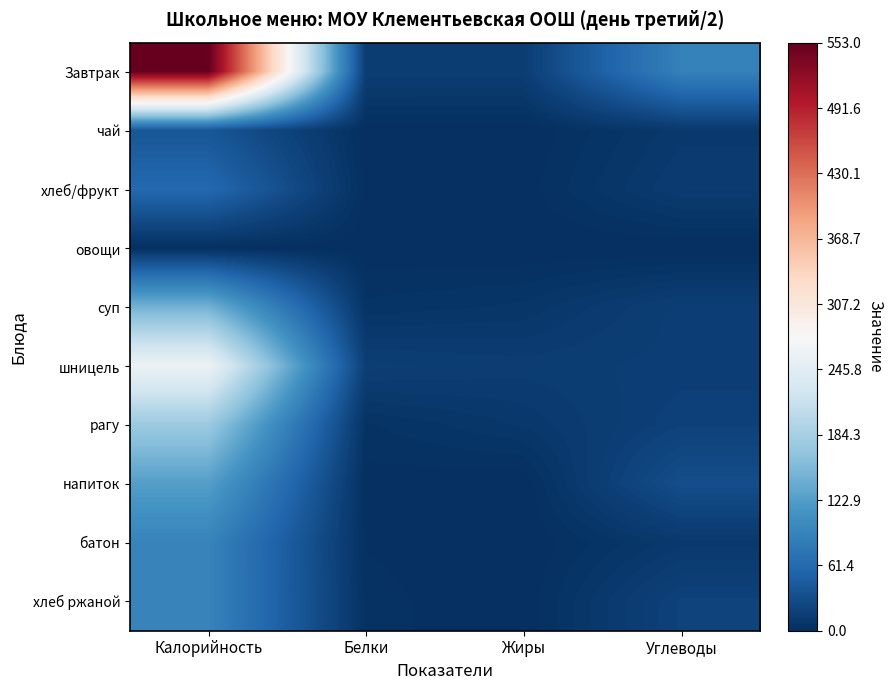

What is the maximum value shown in the chart?

553.0